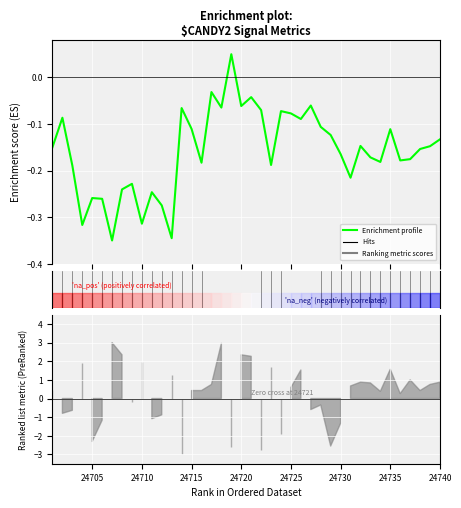

What is the difference between the maximum and second lowest values?

0.4